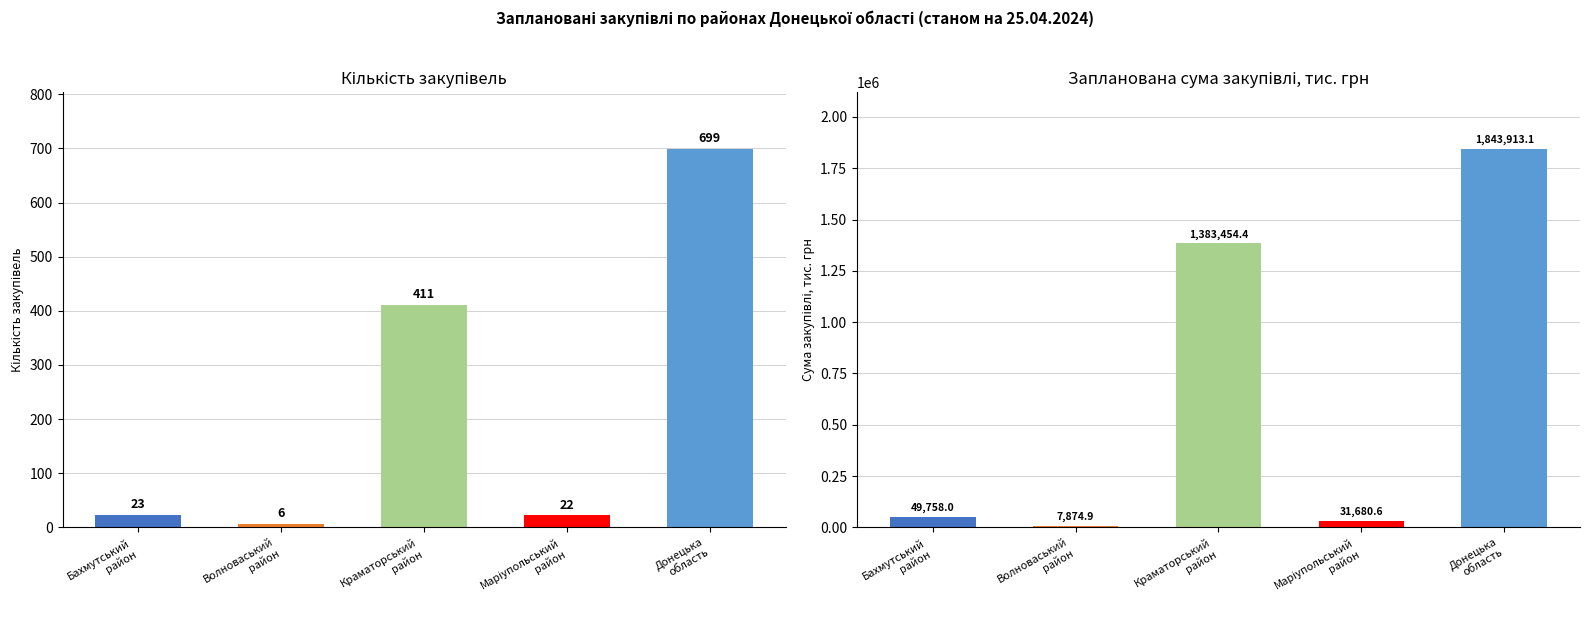

Rank the series by their average value, from lowest to highest.

Кількість закупівель, Запланована сума (тис. грн)